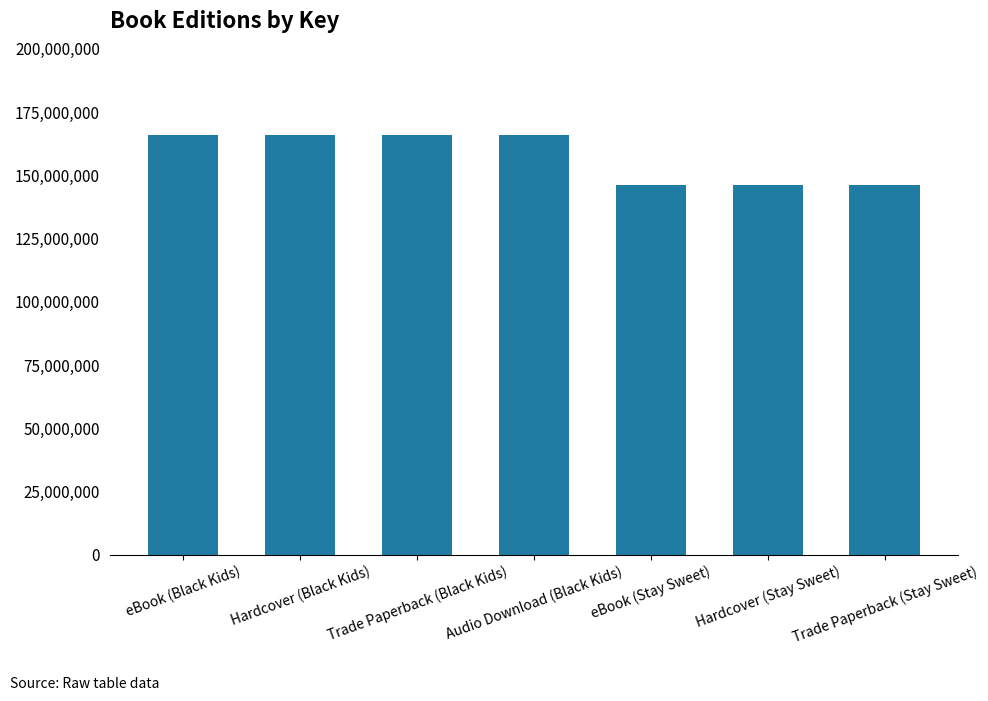

Reading right to left, list all the values displayed in this chart.

Trade Paperback (Stay Sweet)=146082338	Hardcover (Stay Sweet)=146082338	eBook (Stay Sweet)=146082338	Audio Download (Black Kids)=165949747	Trade Paperback (Black Kids)=165949747	Hardcover (Black Kids)=165949747	eBook (Black Kids)=165949747